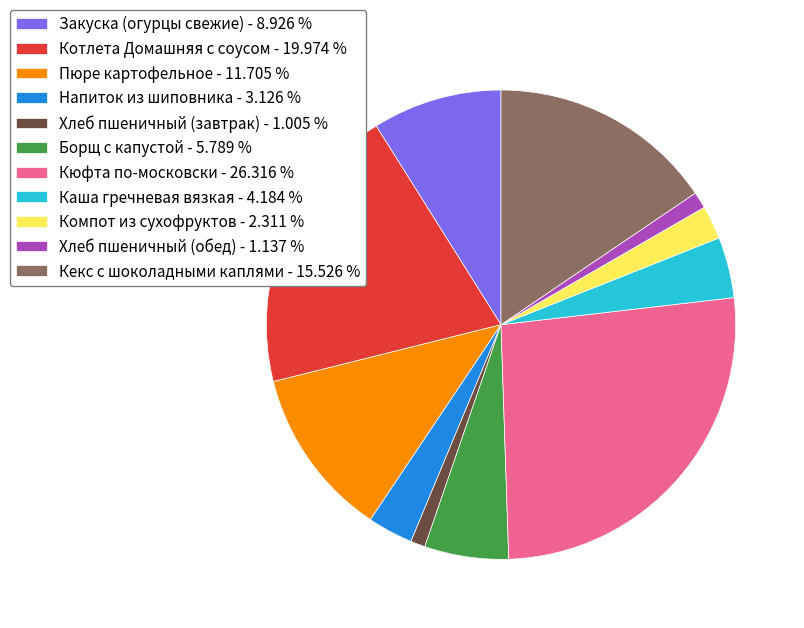

Between Хлеб пшеничный (завтрак) - 1.005 % and Кекс с шоколадными каплями - 15.526 %, which is larger?

Кекс с шоколадными каплями - 15.526 %